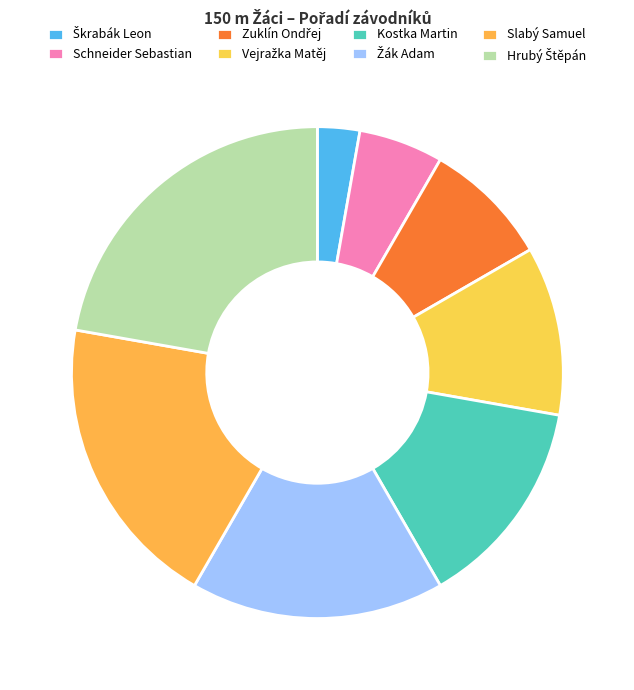

What is the change in value from Vejražka Matěj to Žák Adam?

+2